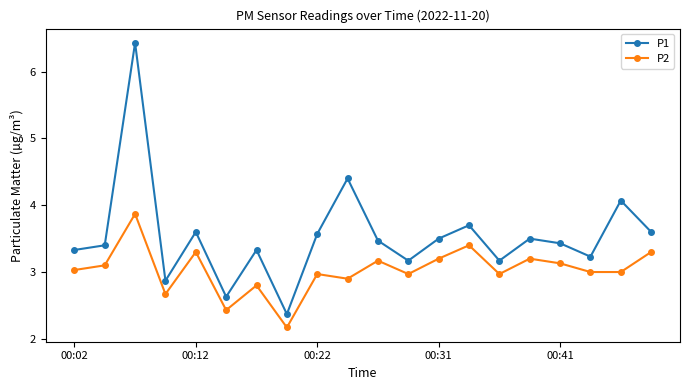

What is the value of the P2 point at the 16th from the left?

3.2